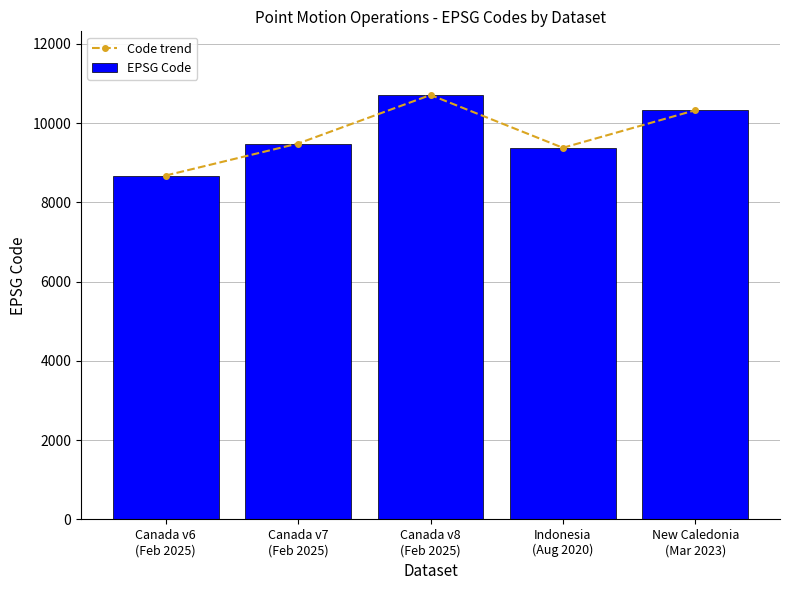

The value of EPSG Code at Indonesia
(Aug 2020) is 9375. True or false?

True